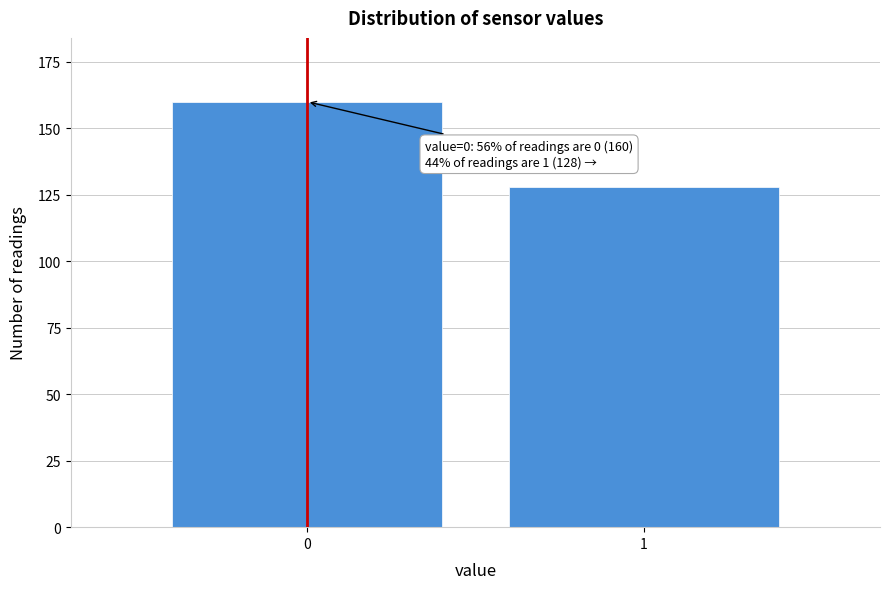

Reading right to left, what are all the values shown in this chart?

128	160